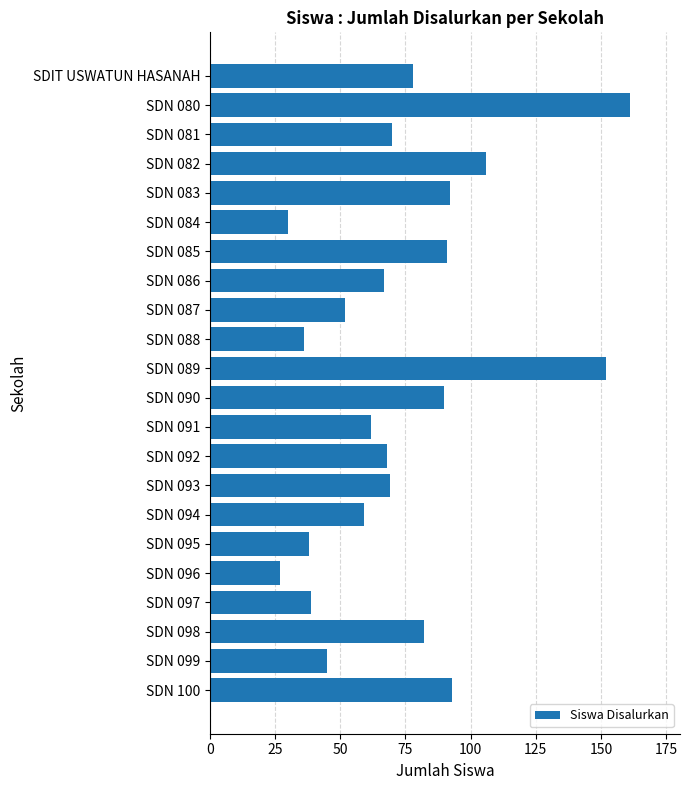

What is the difference between the second highest and second lowest values?

122